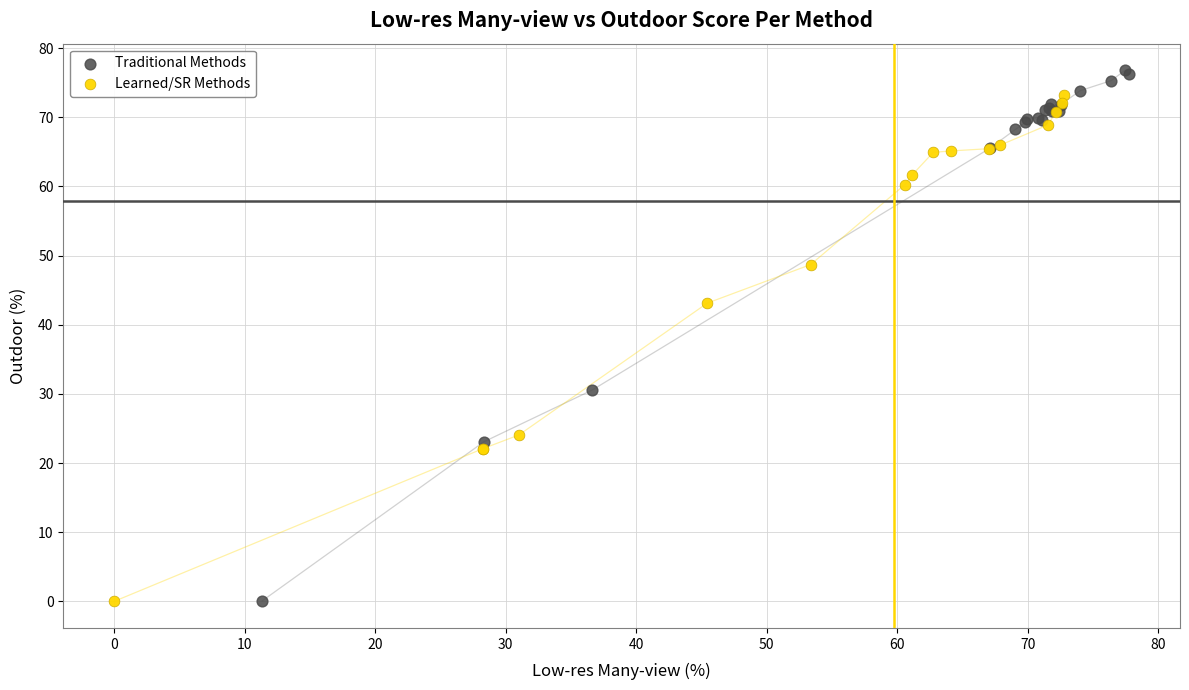

Which series contains the highest Y value?

Traditional Methods